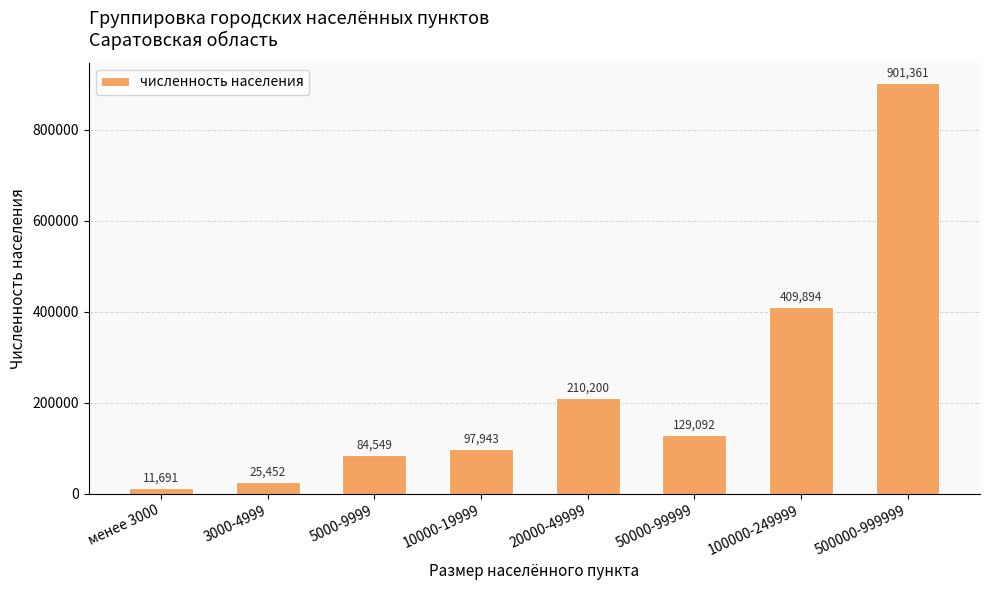

Approximately how many times larger is the value at 500000-999999 compared to менее 3000?

77.1